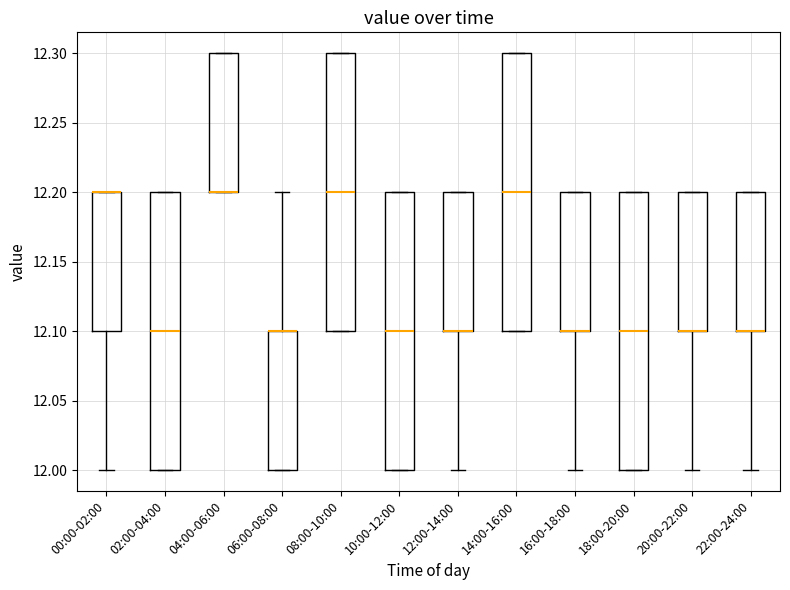

Reading left to right, read every box against the y-axis: the position of its median line, the range the box covers, and the ends of its whiskers. The values are not printed on the chart, so give them approximately, as read against the axis.

00:00-02:00: median 12.2 (drawn on the box's upper edge), box 12.1 to 12.2, whiskers 12.0 to 12.2
02:00-04:00: median 12.1, box 12.0 to 12.2, whiskers 12.0 to 12.2
04:00-06:00: median 12.2 (drawn on the box's lower edge), box 12.2 to 12.3, whiskers 12.2 to 12.3
06:00-08:00: median 12.1 (drawn on the box's upper edge), box 12.0 to 12.1, whiskers 12.0 to 12.2
08:00-10:00: median 12.2, box 12.1 to 12.3, whiskers 12.1 to 12.3
10:00-12:00: median 12.1, box 12.0 to 12.2, whiskers 12.0 to 12.2
12:00-14:00: median 12.1 (drawn on the box's lower edge), box 12.1 to 12.2, whiskers 12.0 to 12.2
14:00-16:00: median 12.2, box 12.1 to 12.3, whiskers 12.1 to 12.3
16:00-18:00: median 12.1 (drawn on the box's lower edge), box 12.1 to 12.2, whiskers 12.0 to 12.2
18:00-20:00: median 12.1, box 12.0 to 12.2, whiskers 12.0 to 12.2
20:00-22:00: median 12.1 (drawn on the box's lower edge), box 12.1 to 12.2, whiskers 12.0 to 12.2
22:00-24:00: median 12.1 (drawn on the box's lower edge), box 12.1 to 12.2, whiskers 12.0 to 12.2